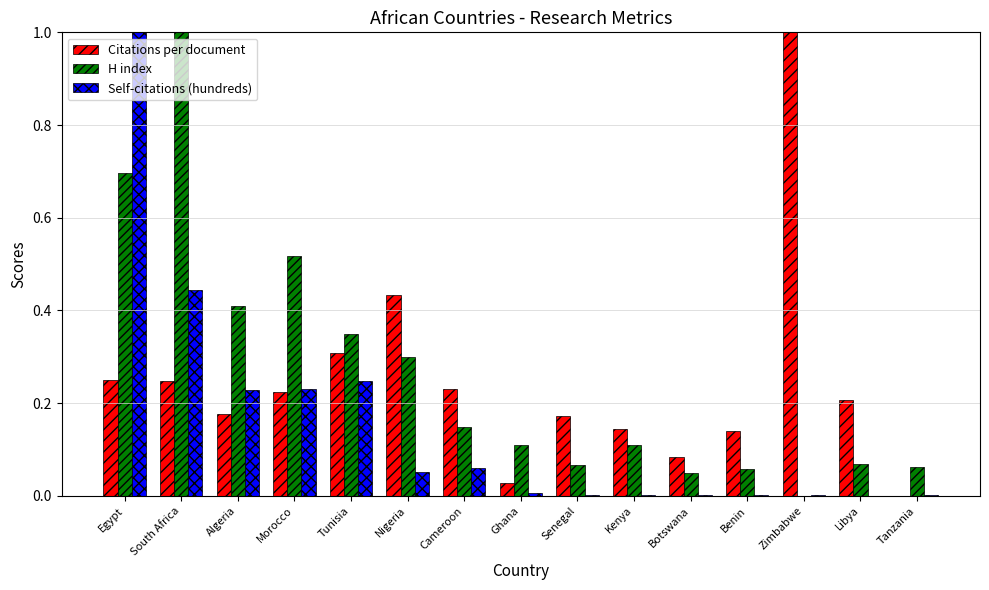

Which series changed the most between Algeria and Tanzania?

H index